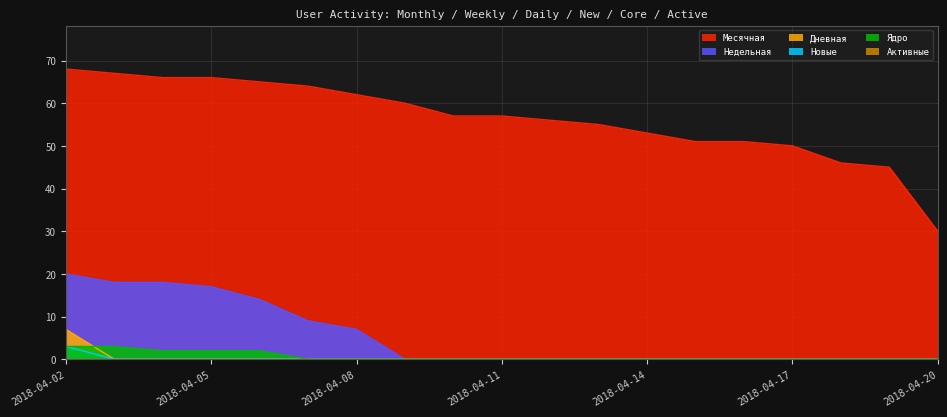

How many values in the Месячная series are below 57?

9